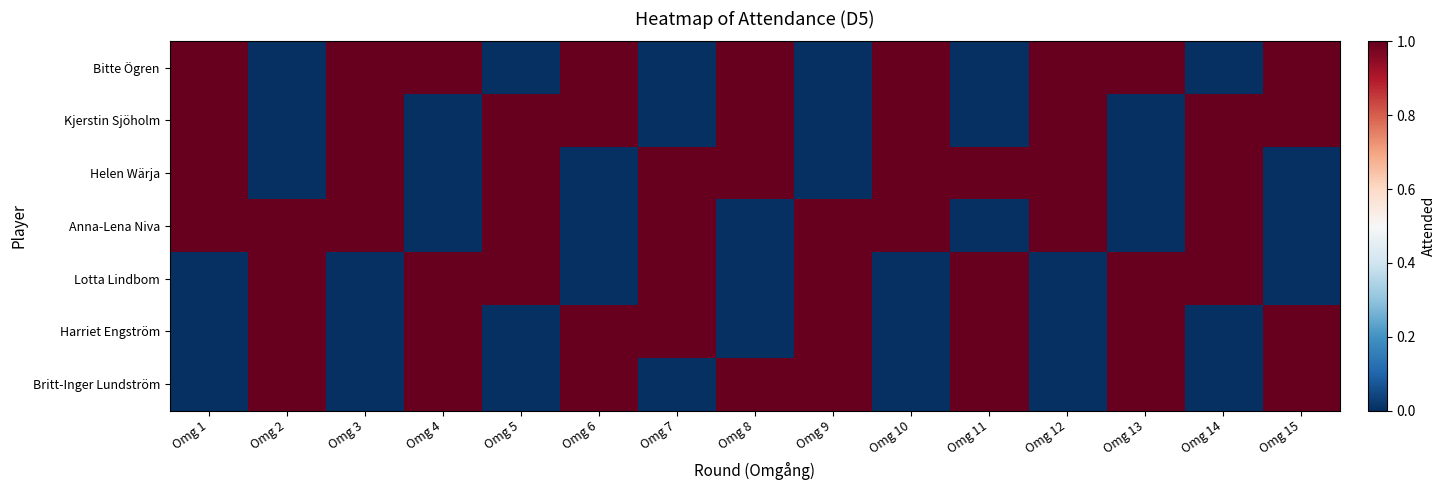

Reading left to right, transcribe all the data shown in this chart.

Bitte Ögren: Omg 1=1	Omg 2=0	Omg 3=1	Omg 4=1	Omg 5=0	Omg 6=1	Omg 7=0	Omg 8=1	Omg 9=0	Omg 10=1	Omg 11=0	Omg 12=1	Omg 13=1	Omg 14=0	Omg 15=1
Kjerstin Sjöholm: Omg 1=1	Omg 2=0	Omg 3=1	Omg 4=0	Omg 5=1	Omg 6=1	Omg 7=0	Omg 8=1	Omg 9=0	Omg 10=1	Omg 11=0	Omg 12=1	Omg 13=0	Omg 14=1	Omg 15=1
Helen Wärja: Omg 1=1	Omg 2=0	Omg 3=1	Omg 4=0	Omg 5=1	Omg 6=0	Omg 7=1	Omg 8=1	Omg 9=0	Omg 10=1	Omg 11=1	Omg 12=1	Omg 13=0	Omg 14=1	Omg 15=0
Anna-Lena Niva: Omg 1=1	Omg 2=1	Omg 3=1	Omg 4=0	Omg 5=1	Omg 6=0	Omg 7=1	Omg 8=0	Omg 9=1	Omg 10=1	Omg 11=0	Omg 12=1	Omg 13=0	Omg 14=1	Omg 15=0
Lotta Lindbom: Omg 1=0	Omg 2=1	Omg 3=0	Omg 4=1	Omg 5=1	Omg 6=0	Omg 7=1	Omg 8=0	Omg 9=1	Omg 10=0	Omg 11=1	Omg 12=0	Omg 13=1	Omg 14=1	Omg 15=0
Harriet Engström: Omg 1=0	Omg 2=1	Omg 3=0	Omg 4=1	Omg 5=0	Omg 6=1	Omg 7=1	Omg 8=0	Omg 9=1	Omg 10=0	Omg 11=1	Omg 12=0	Omg 13=1	Omg 14=0	Omg 15=1
Britt-Inger Lundström: Omg 1=0	Omg 2=1	Omg 3=0	Omg 4=1	Omg 5=0	Omg 6=1	Omg 7=0	Omg 8=1	Omg 9=1	Omg 10=0	Omg 11=1	Omg 12=0	Omg 13=1	Omg 14=0	Omg 15=1